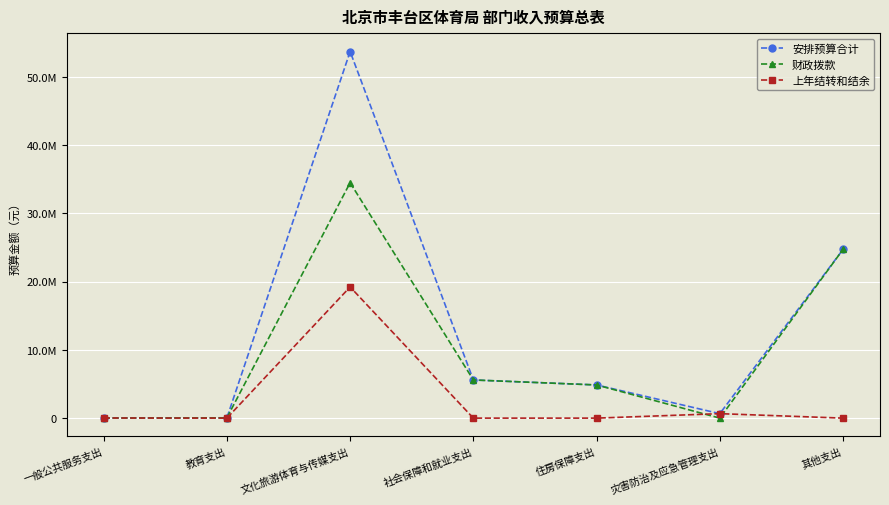

What is the total value across all series at 文化旅游体育与传媒支出?

107341448.0